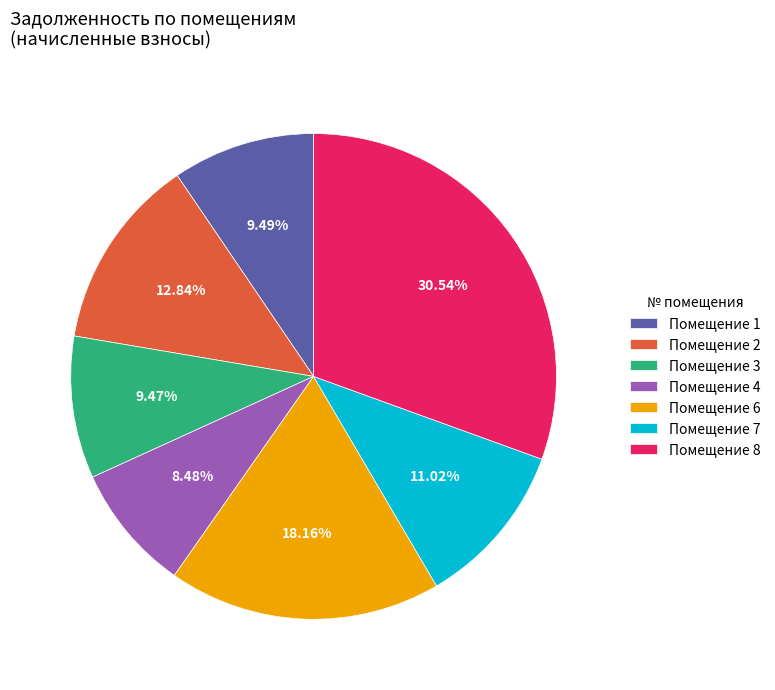

Does any single category account for the majority?

No